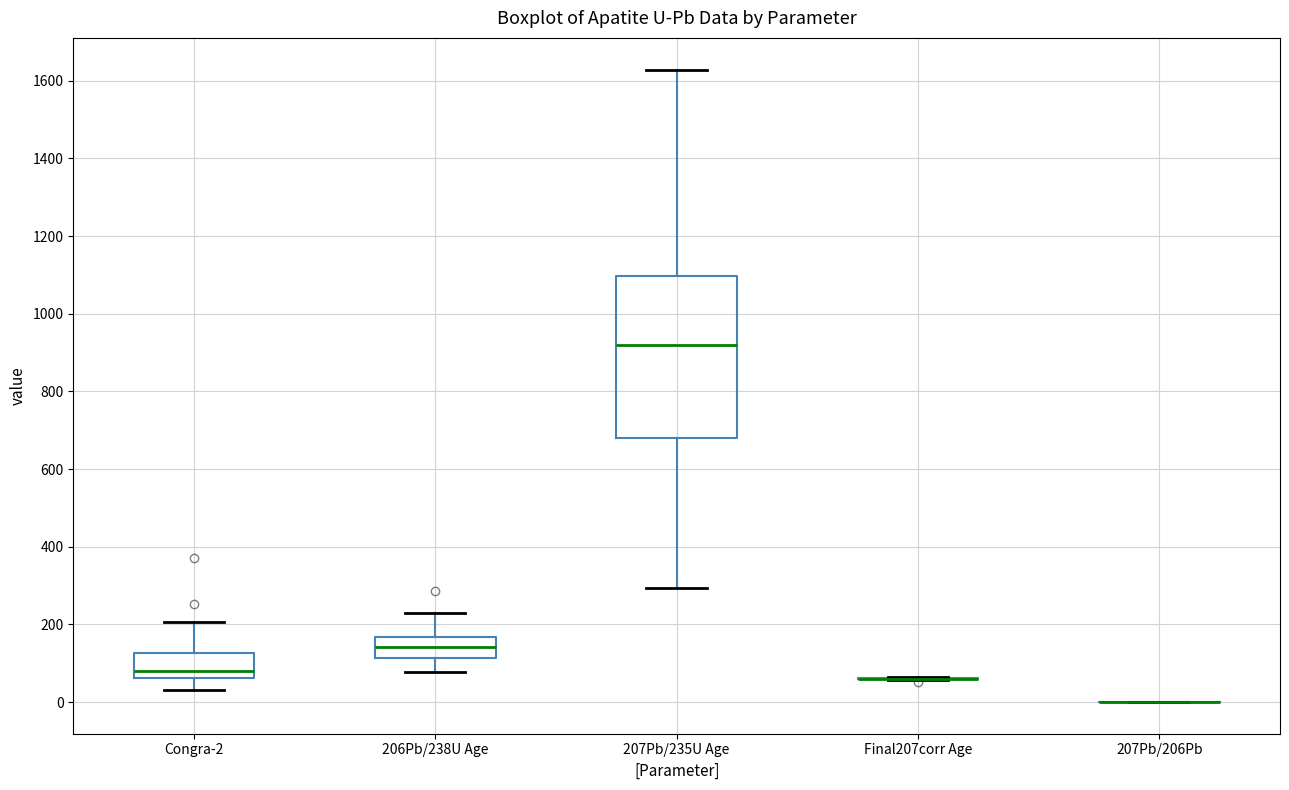

Comparing the boxes themselves (not the whiskers), which one is the tallest?

207Pb/235U Age